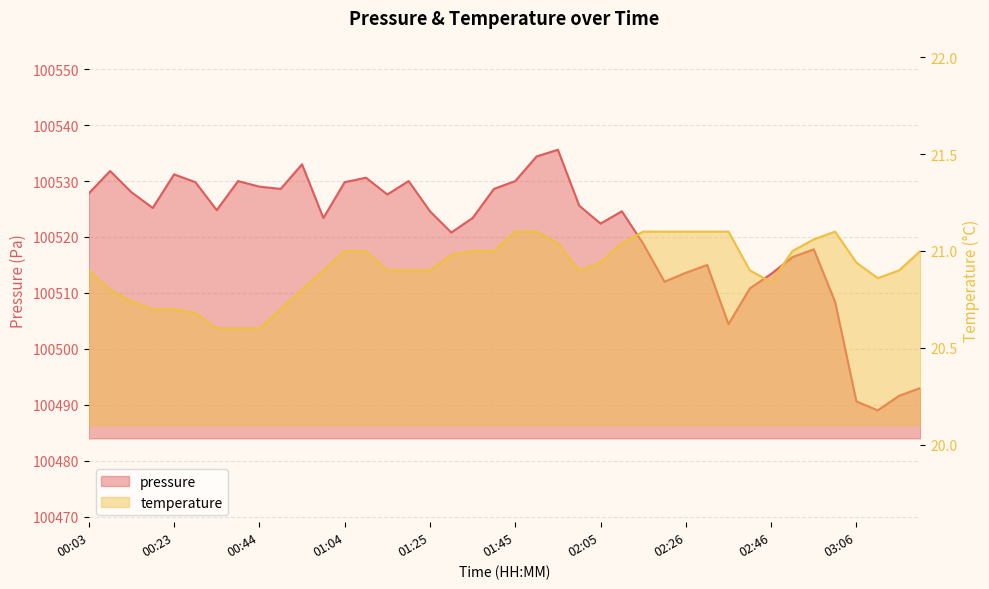

True or false: temperature and pressure cross at least once.

False